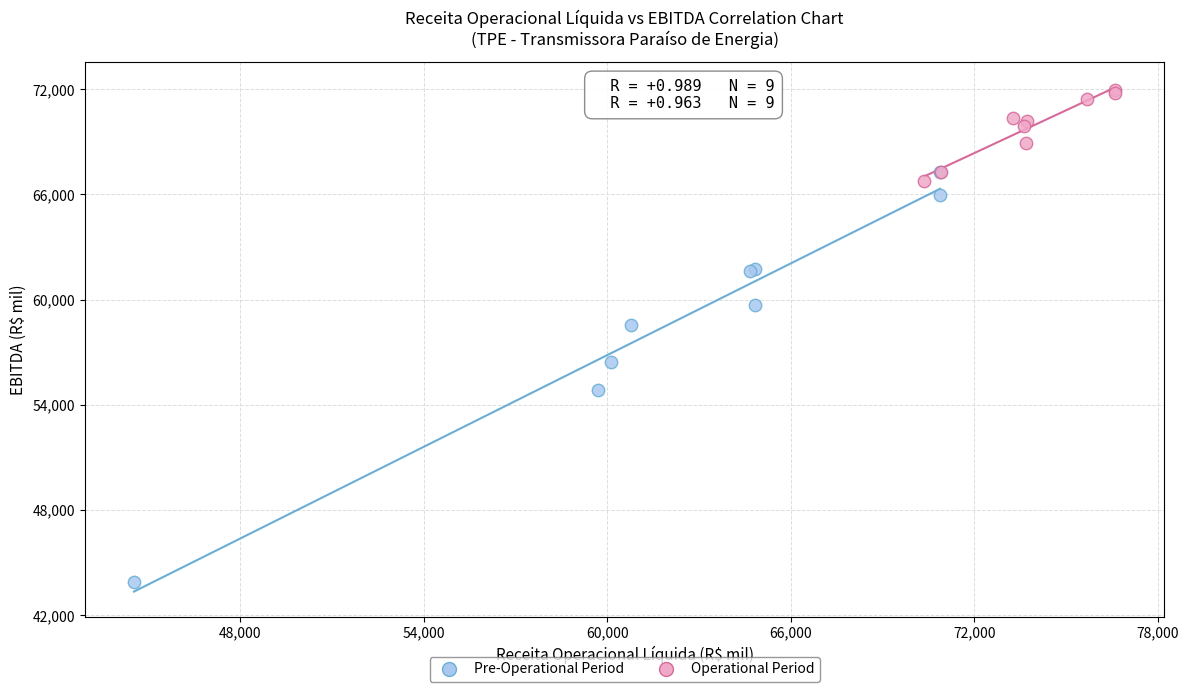

Which series reaches the minimum Y coordinate?

Pre-Operational Period